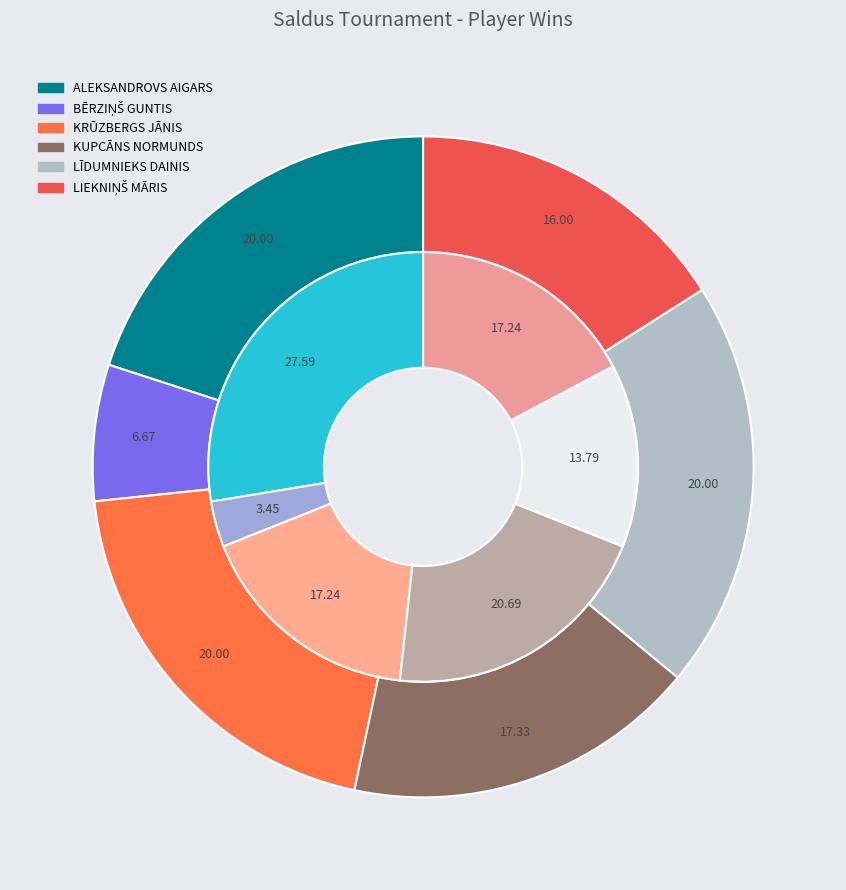

Count the number of slices in the pie.

6